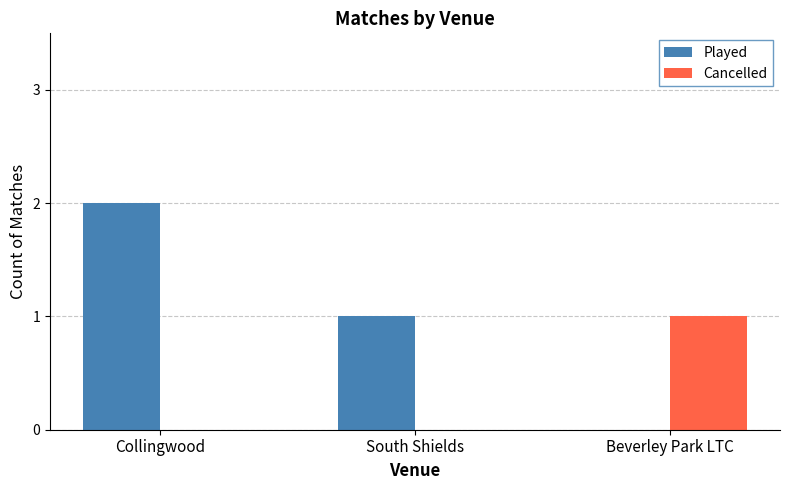

Which category has the highest value in the Played series?

Collingwood